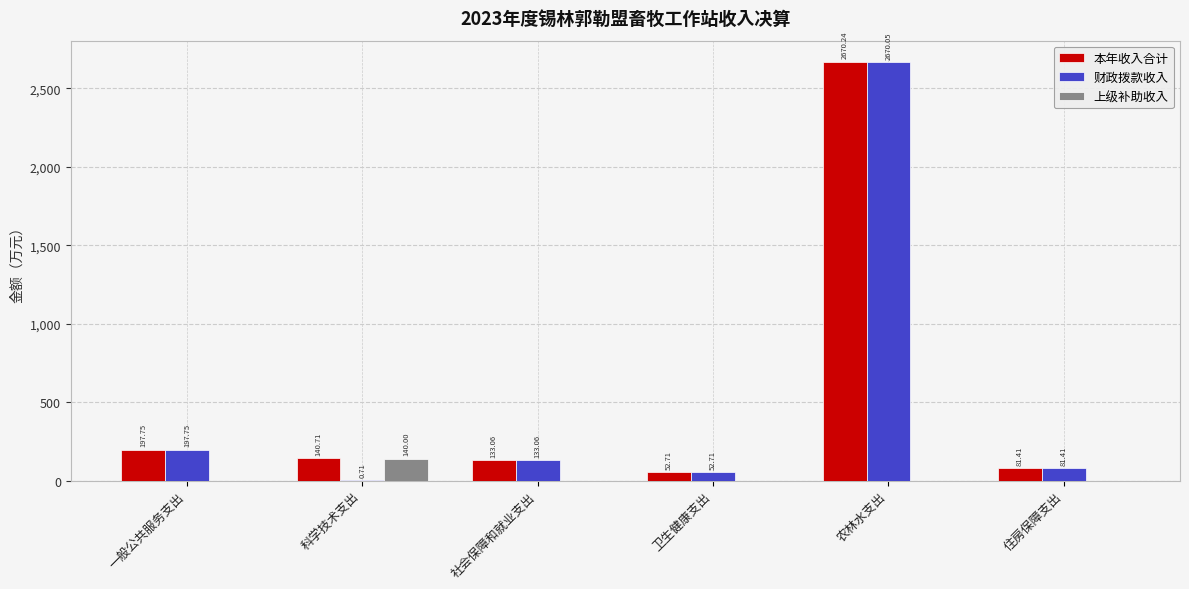

Which category has the highest value in the 上级补助收入 series?

科学技术支出